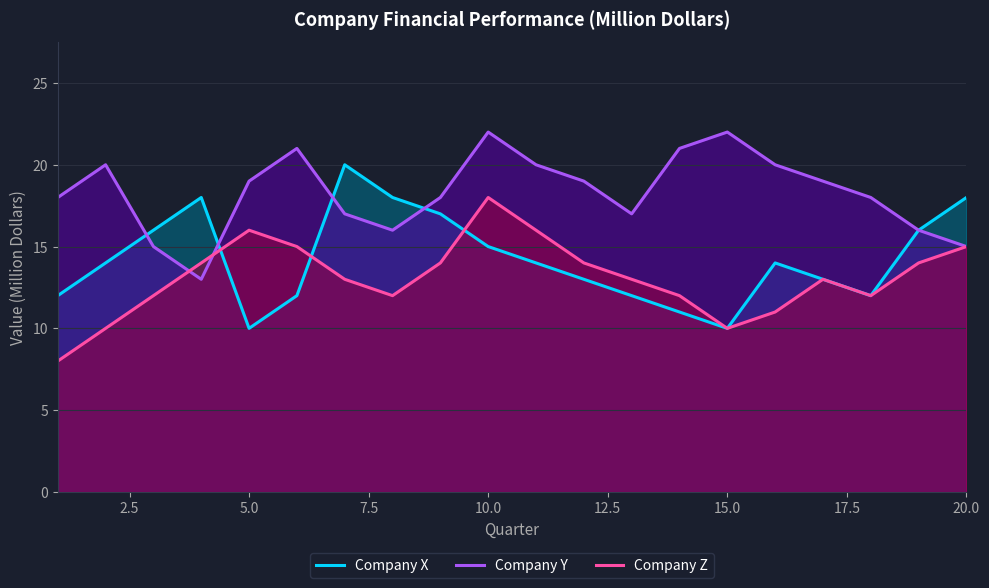

Is it true that Company Y equals 19 at 5.0?

True